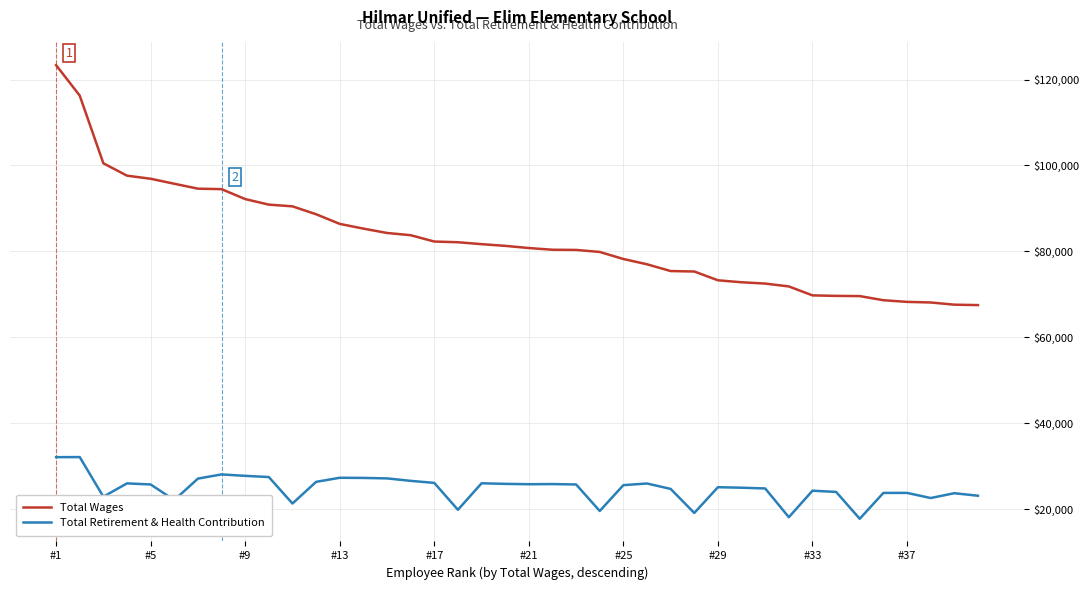

Rank the series by their maximum value, from highest to lowest.

Total Wages, Total Retirement & Health Contribution